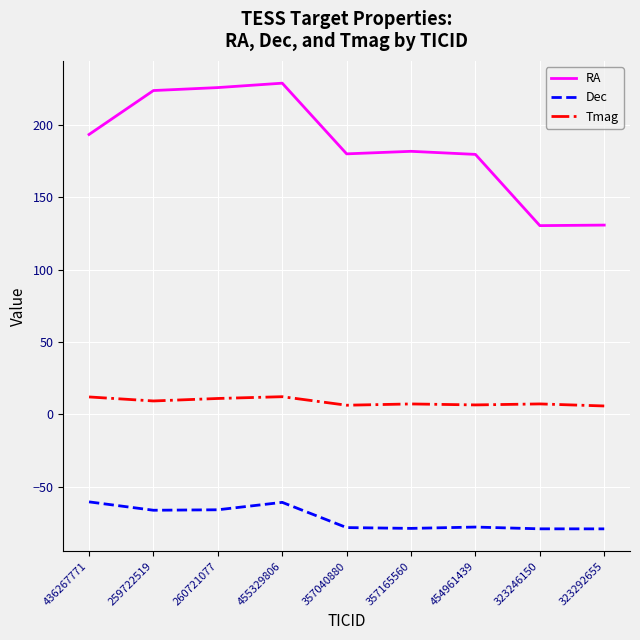

Which series has the largest total across all categories?

RA